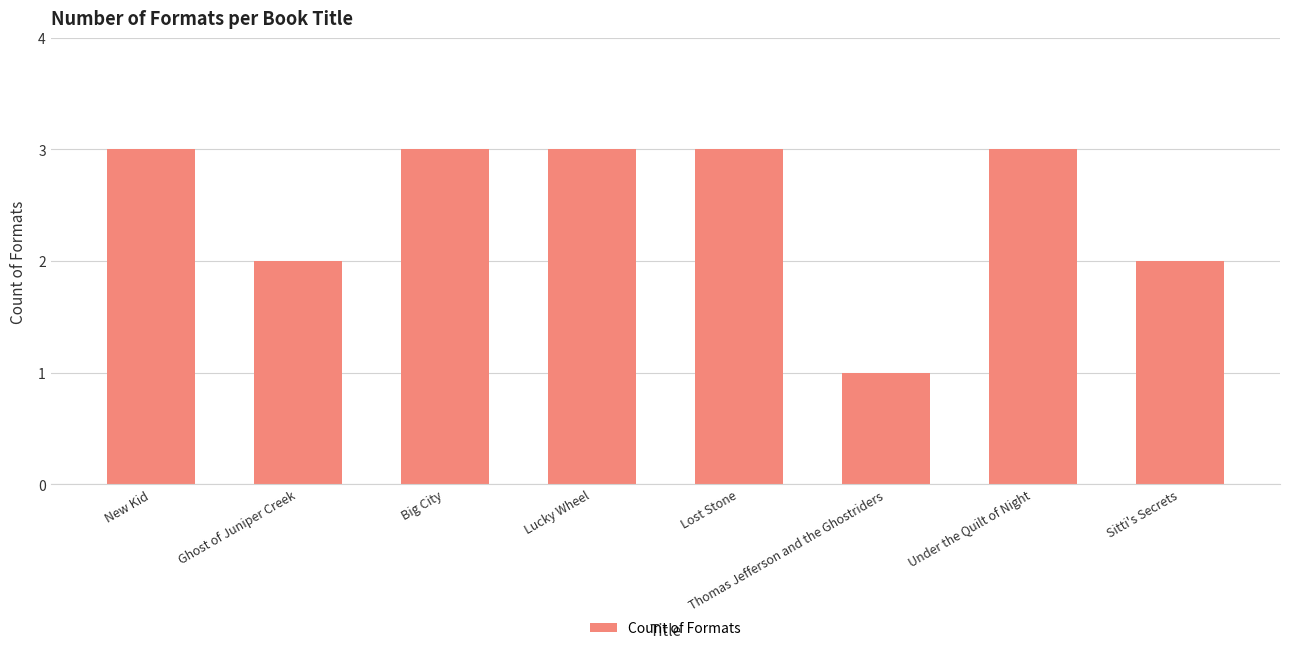

The chart shows a value of 3 at Big City. True or false?

True